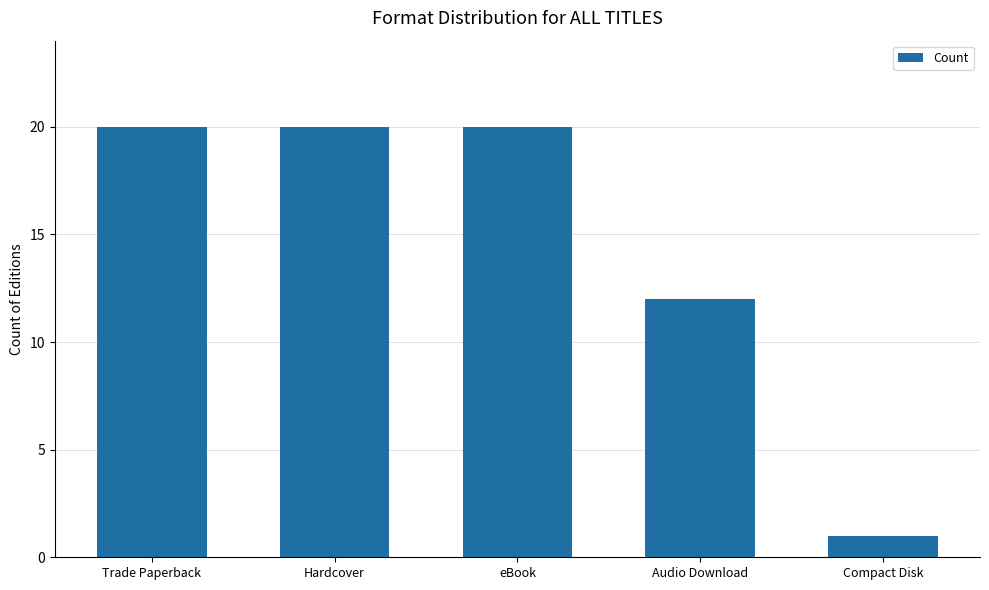

At which label is the value closest to 10?

Audio Download